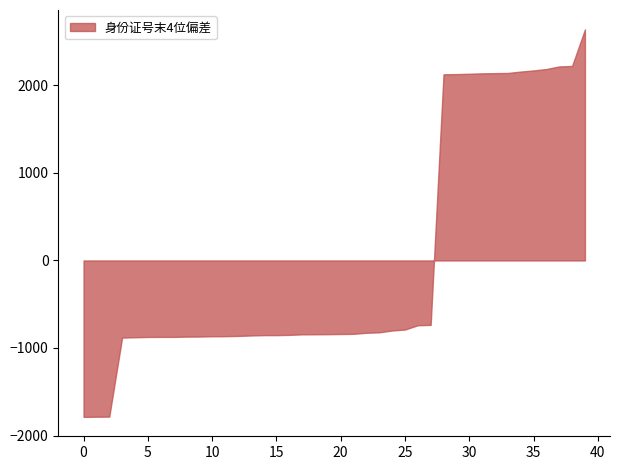

What is the difference between the maximum and minimum values?

4427.0